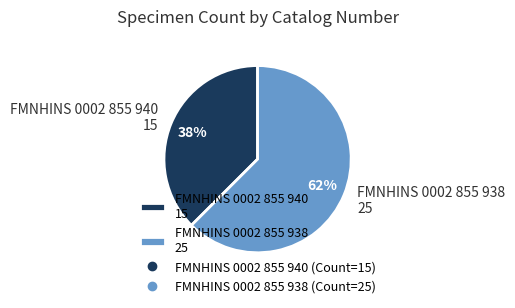

Between FMNHINS 0002 855 940 and FMNHINS 0002 855 938, which is larger?

FMNHINS 0002 855 938